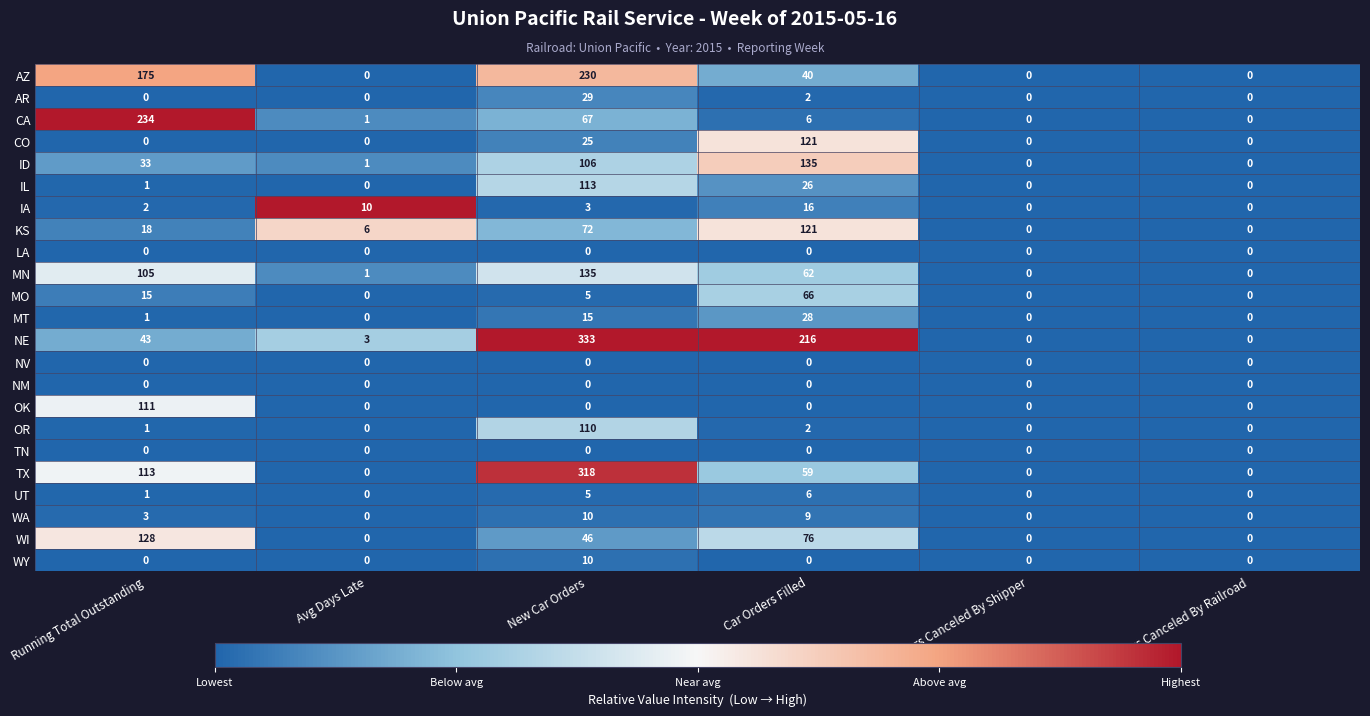

Which series has the largest total across all categories?

NE